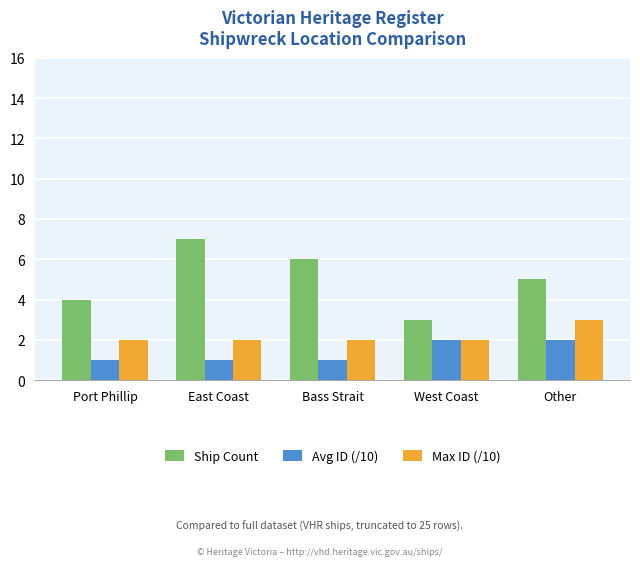

What position from the left is Bass Strait?

3